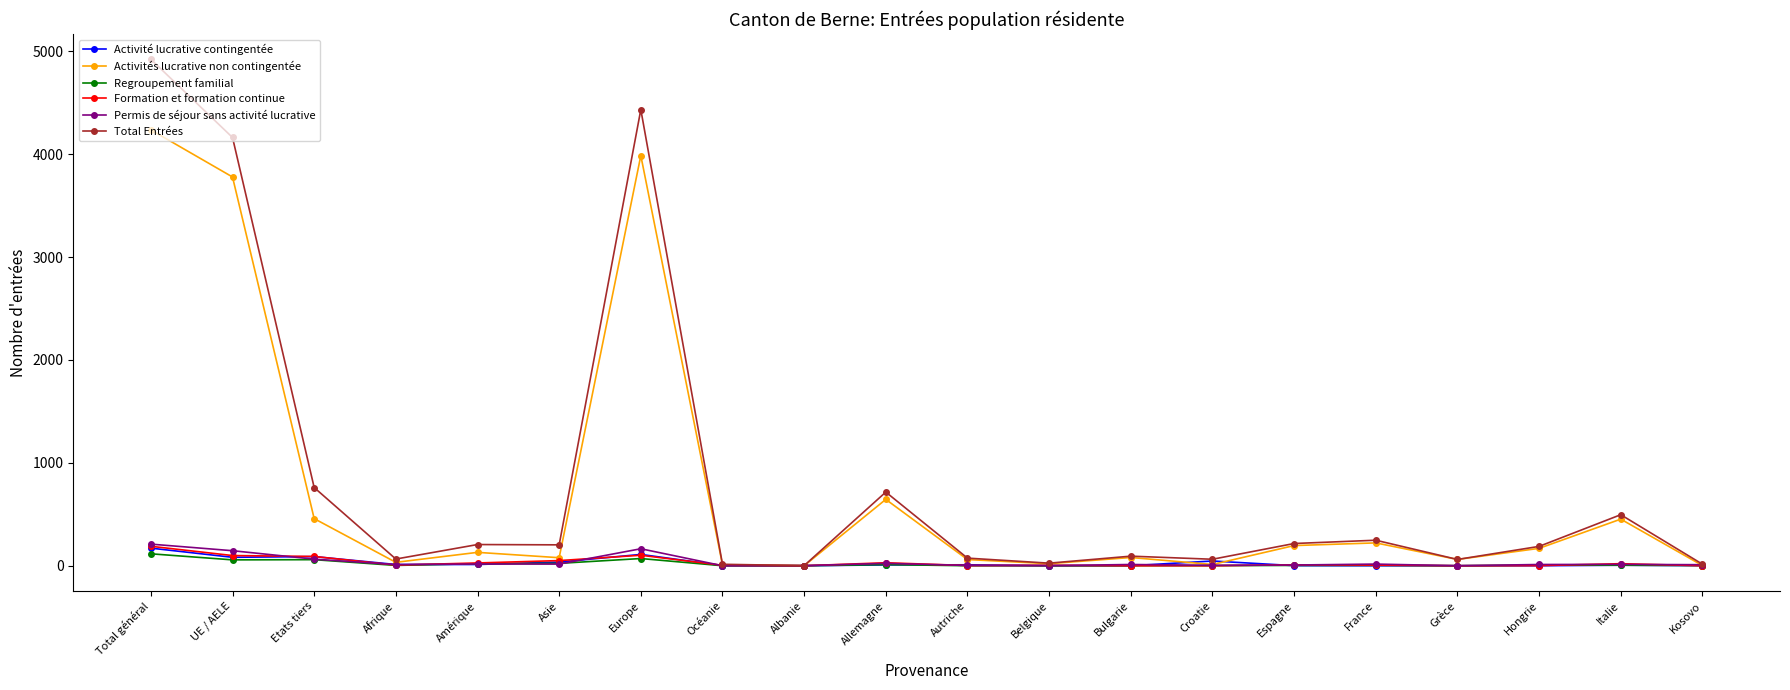

Count the number of categories in the chart.

20